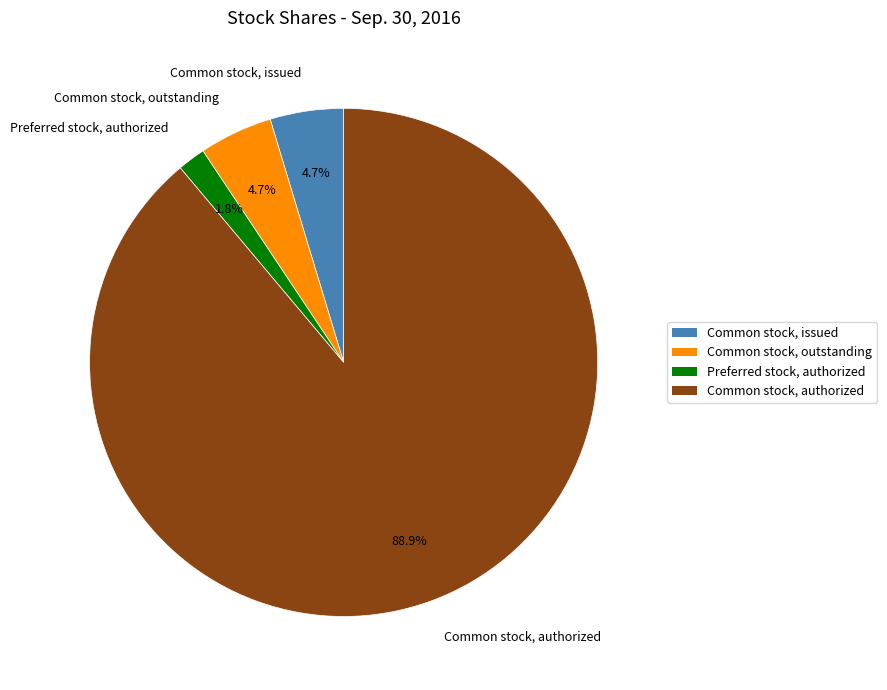

To the nearest percent, what portion does Common stock, issued represent?

5%